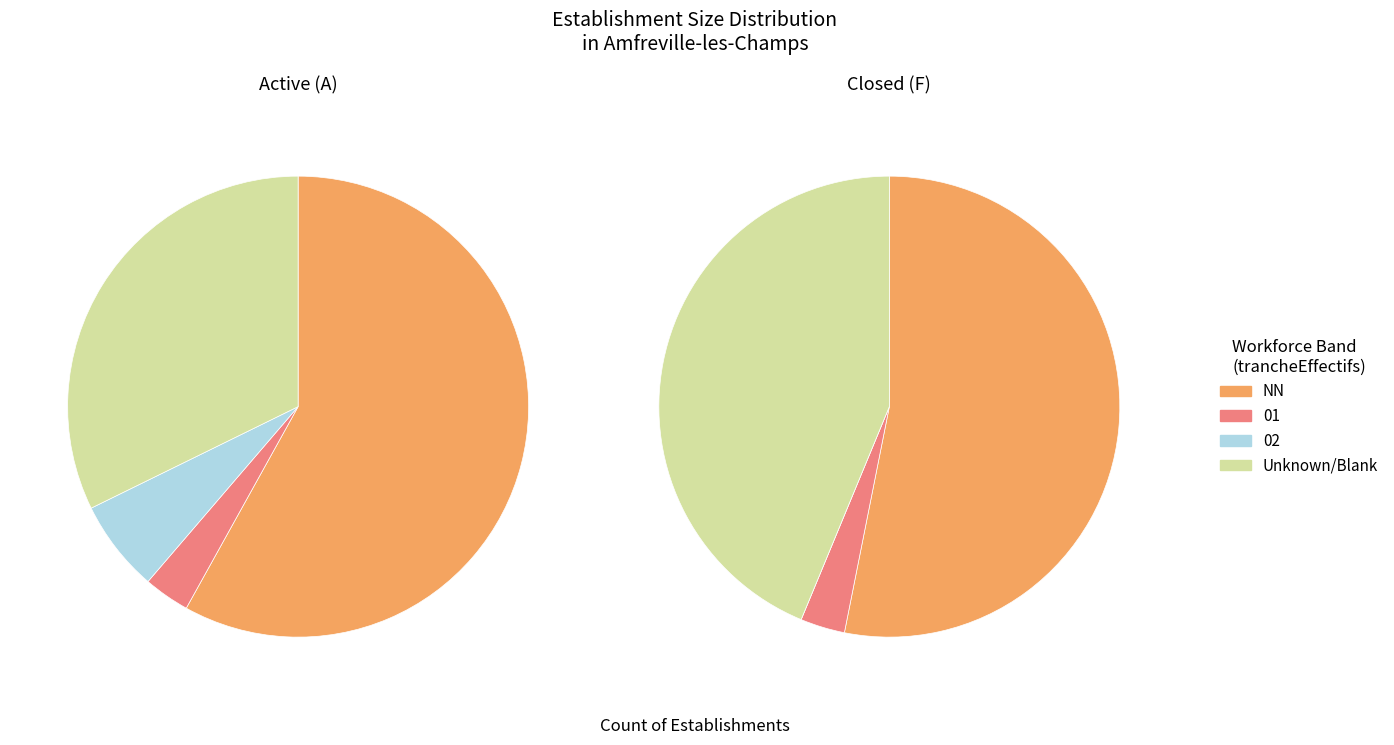

Do 01 and NN together represent more than half of the pie?

Yes